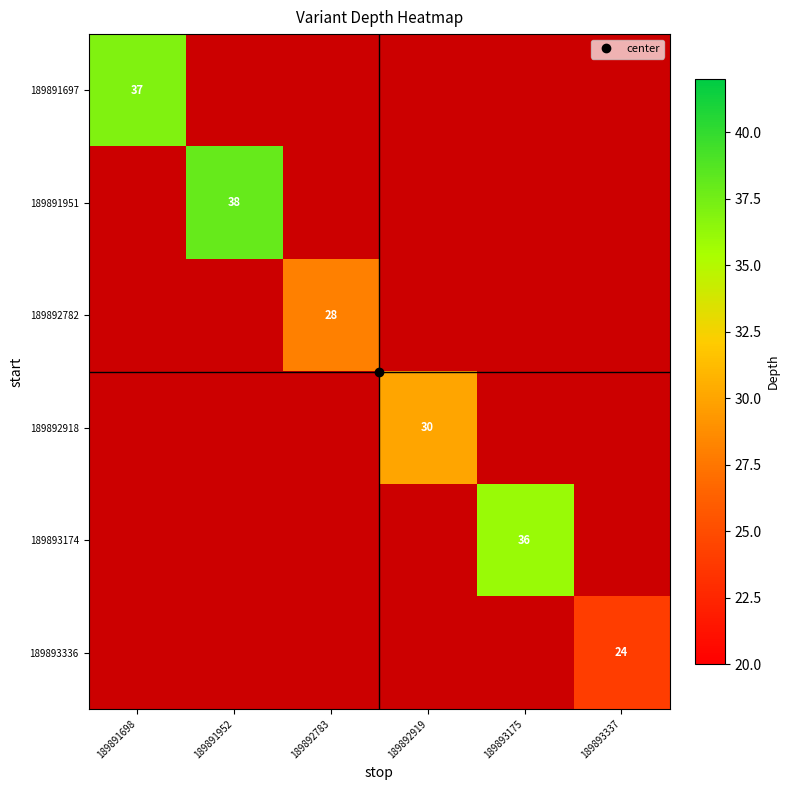

Read the 189891951 value at 189891952.

38.0